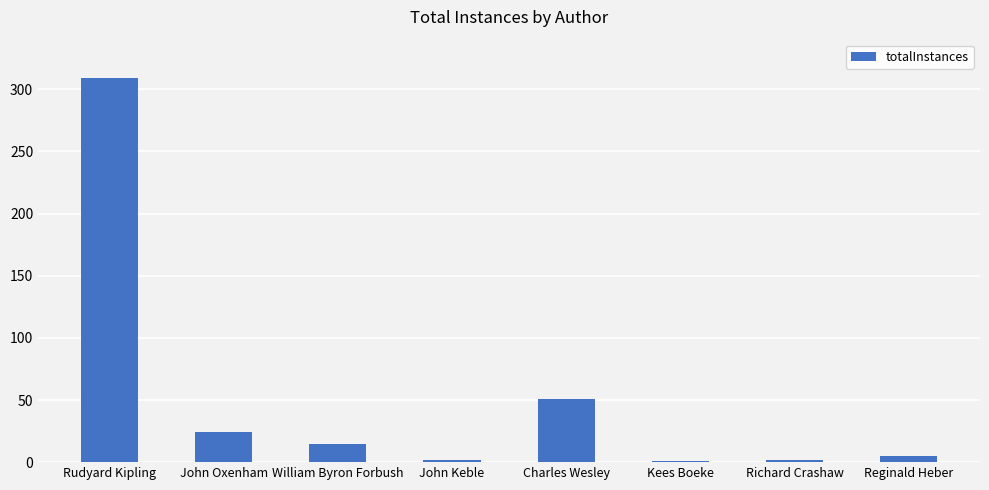

Where does the data first go above 15?

Rudyard Kipling